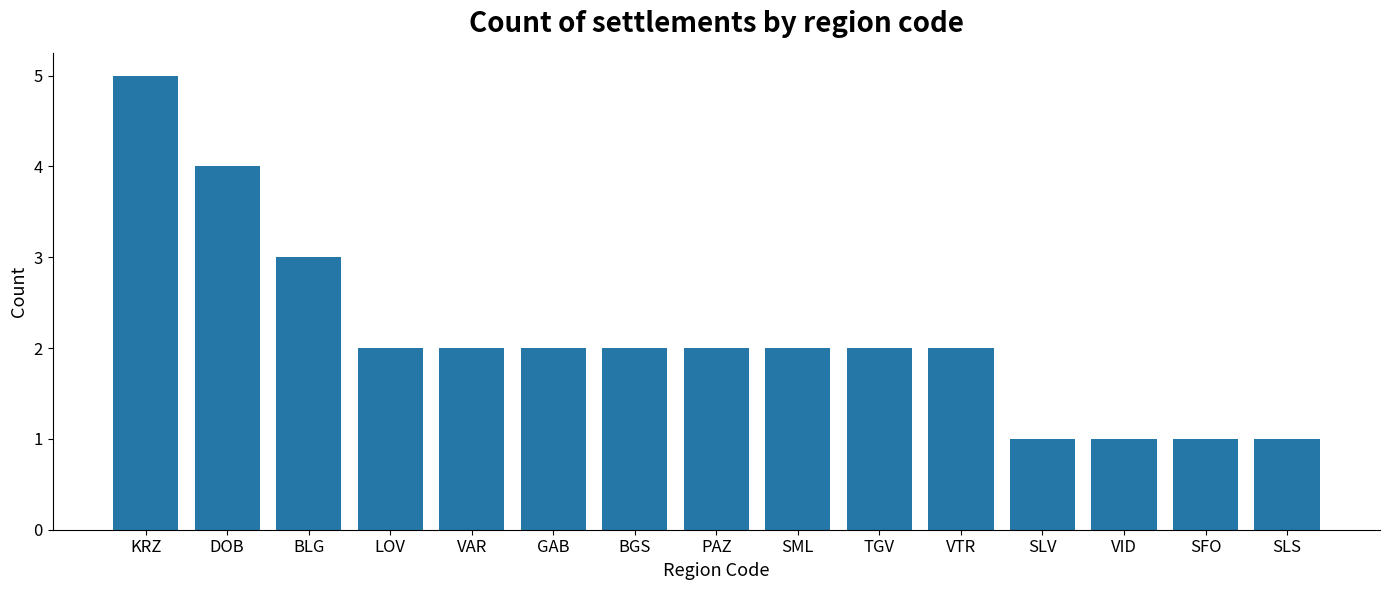

Where does the data first go above 2?

KRZ